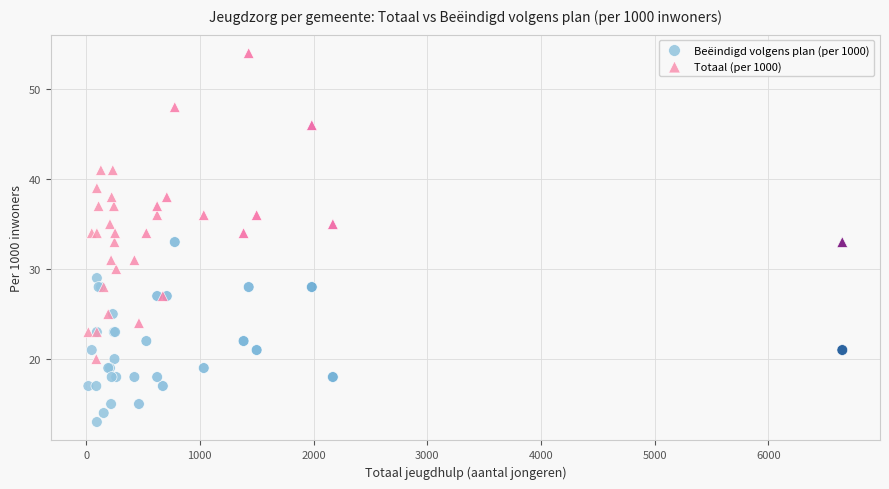

What are all the series names shown in the legend?

Beëindigd volgens plan (per 1000), Totaal (per 1000)